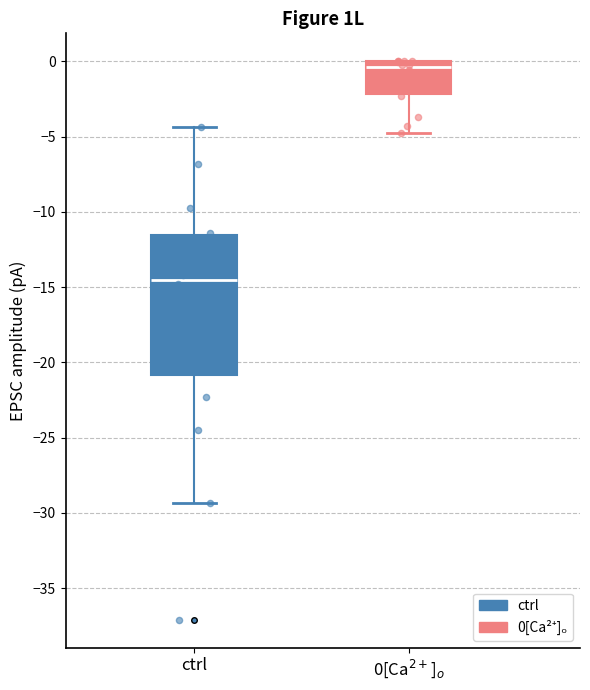

Reading left to right, read every box against the y-axis: the position of its median line, the range the box covers, and the ends of its whiskers. The values are not printed on the chart, so give them approximately, as read against the axis.

ctrl: median -14.5, box -21.0 to -11.5, whiskers -29.5 to -4.5
0[Ca$^{2+}$]$_o$: median -0.5, box -2.0 to 0.0, whiskers -5.0 to 0.0